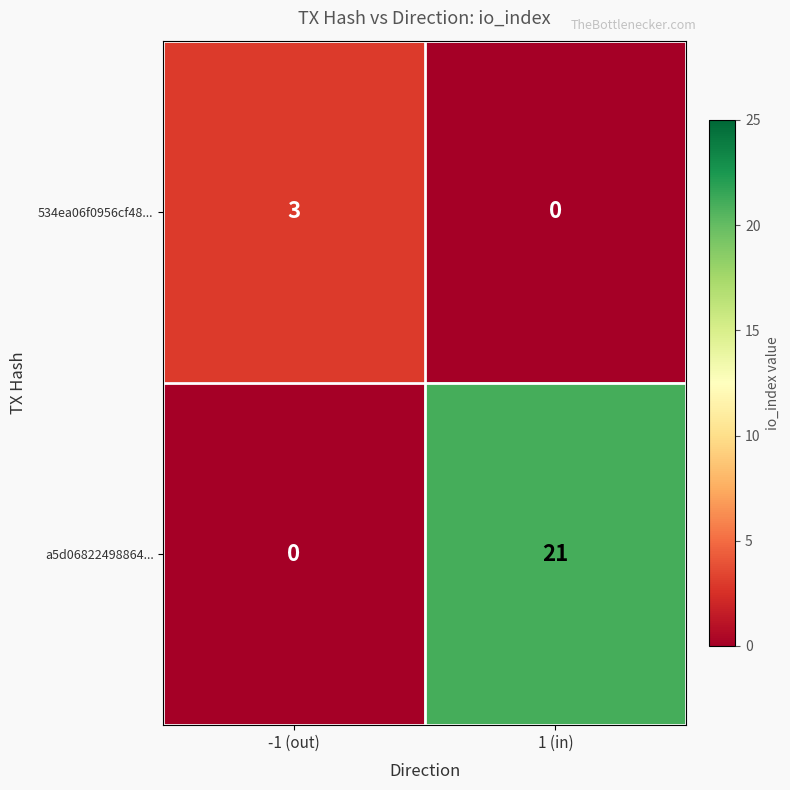

What is the difference between the highest and lowest values at -1 (out)?

3